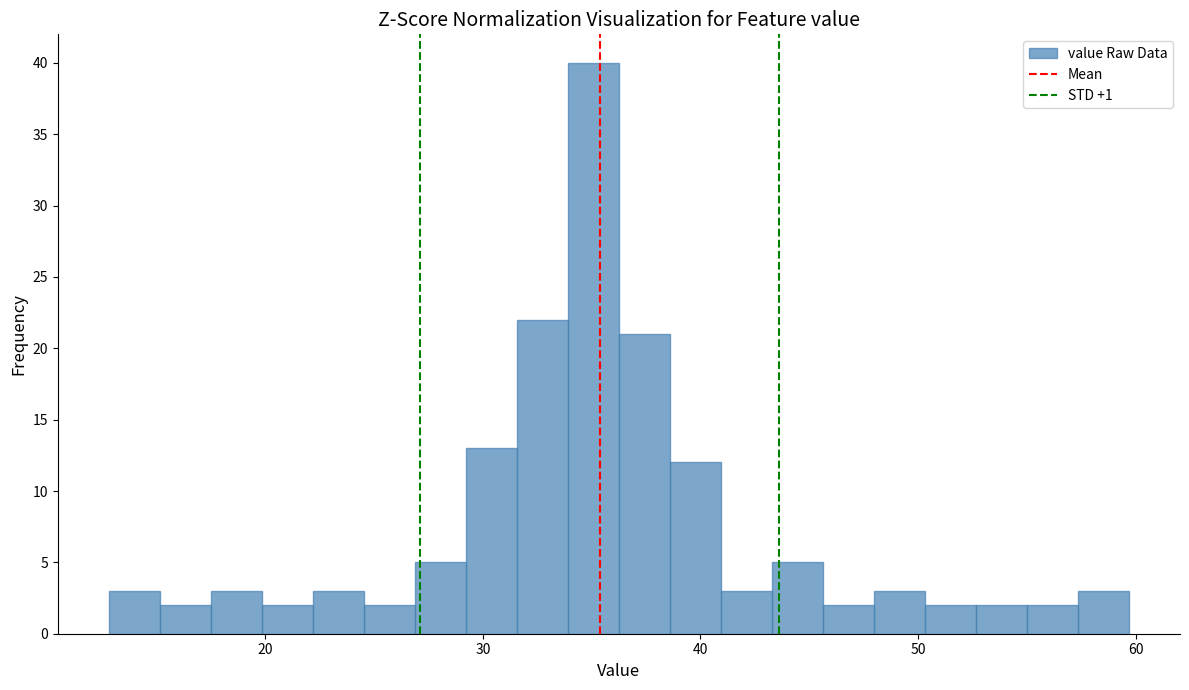

Around what value on the x-axis is the tallest bar? Give the approximate position of its centre, as read against the axis.

35